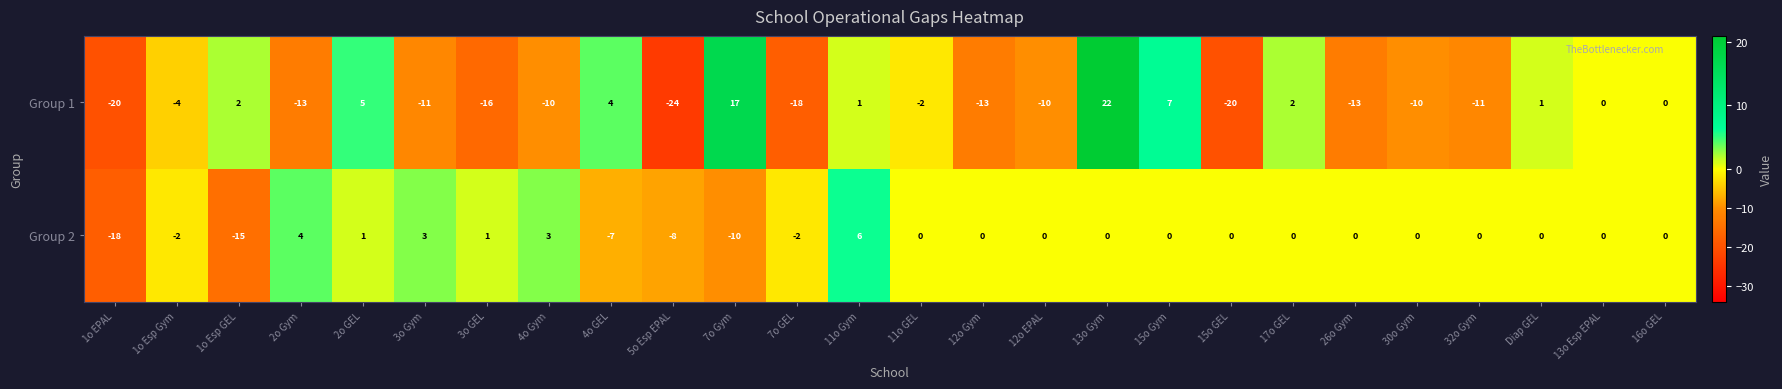

How many values in Group 2 are below zero?

7